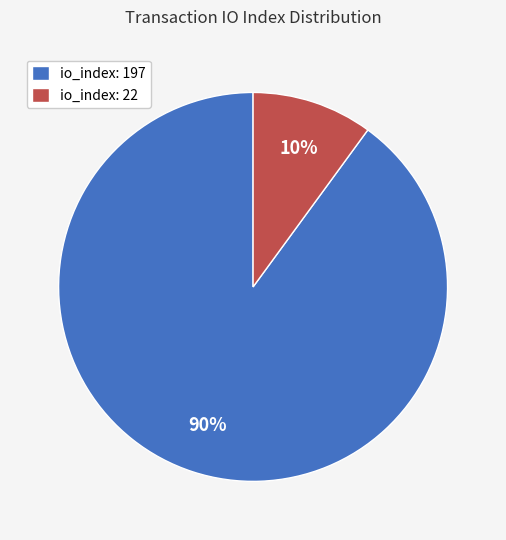

Count the number of slices in the pie.

2